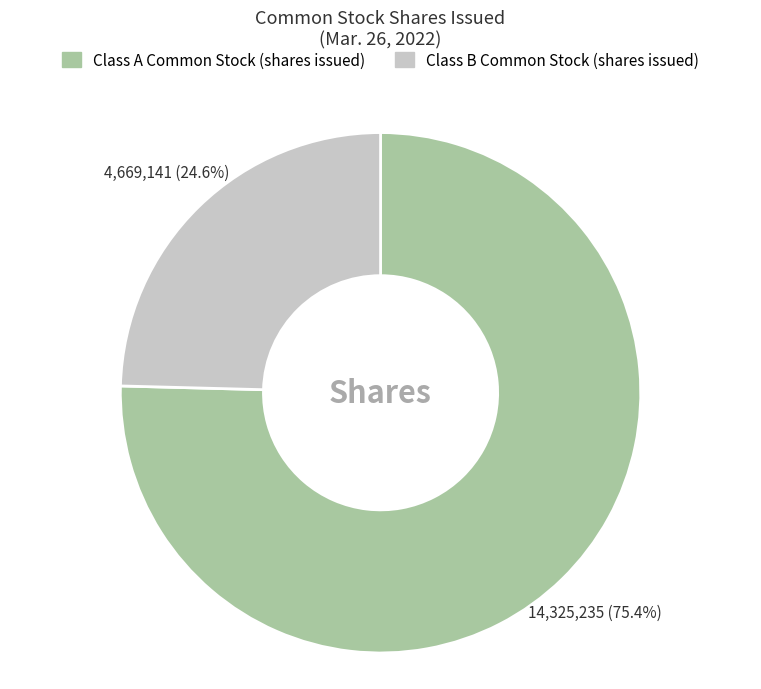

Approximately how many times larger is the value at Class B Common Stock (shares issued) compared to Class A Common Stock (shares issued)?

0.3